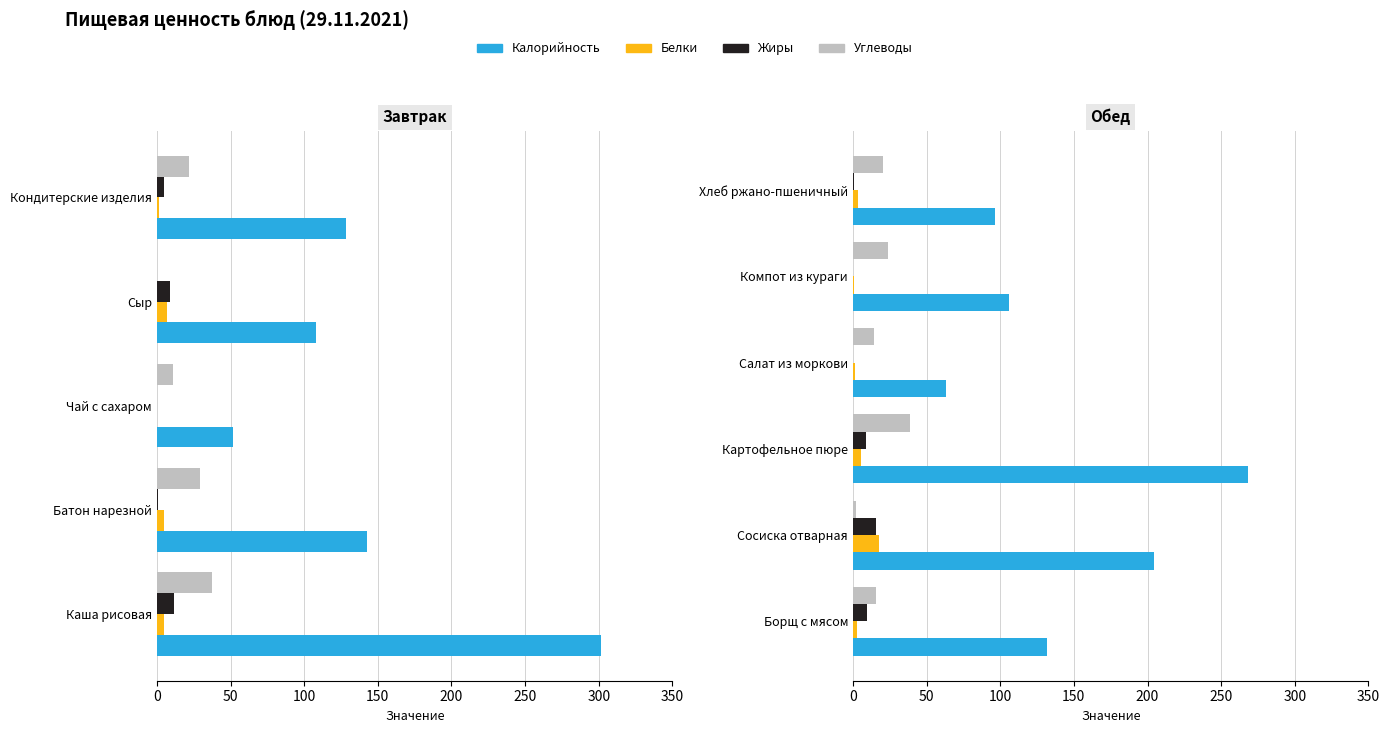

True or false: Калорийность has a value of 204.2 at Сосиска отварная.

True